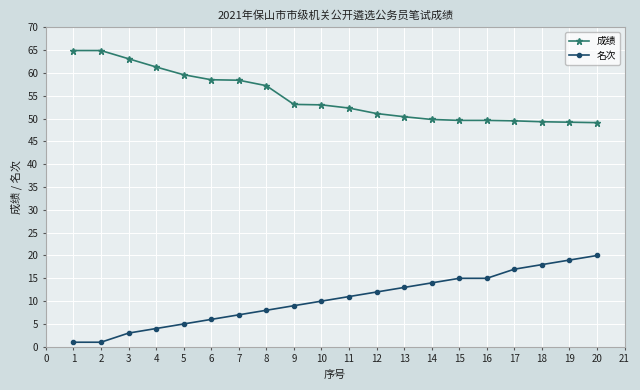

Which series has the largest total across all categories?

成绩